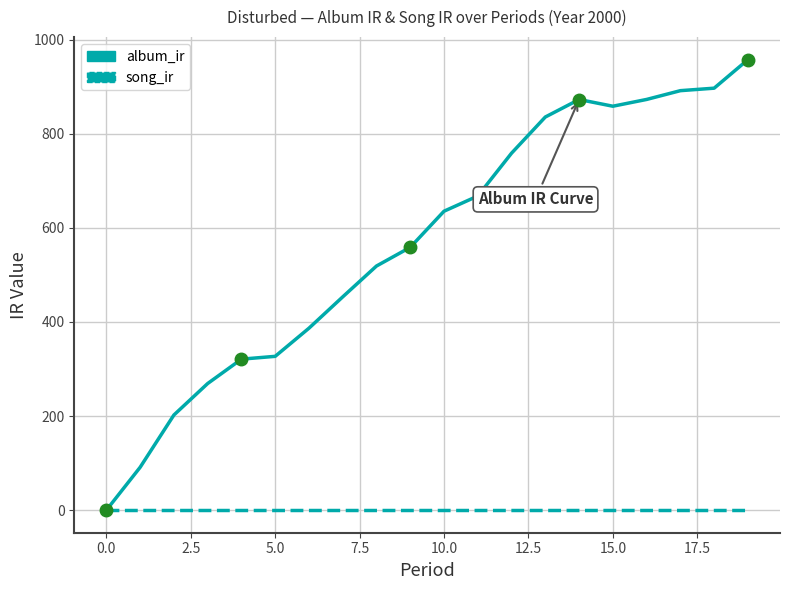

How many series are shown in this chart?

2